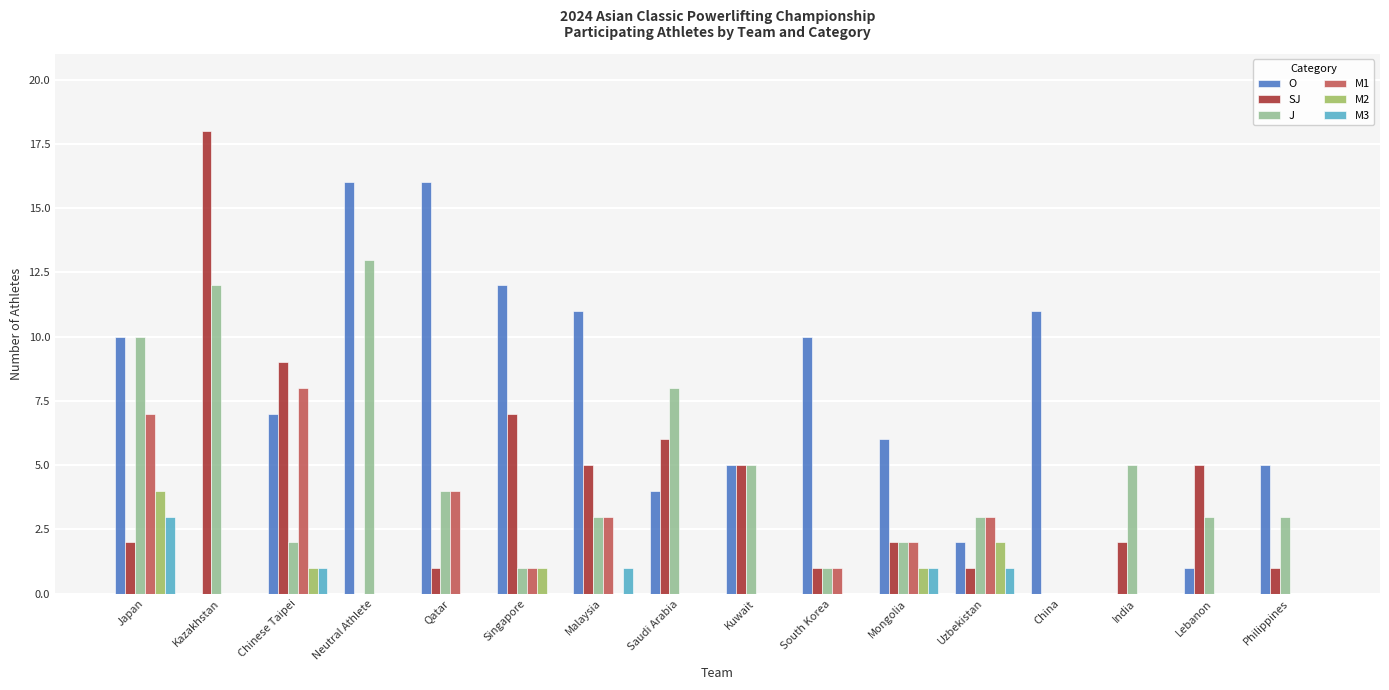

What are all the series names shown in the legend?

O, SJ, J, M1, M2, M3